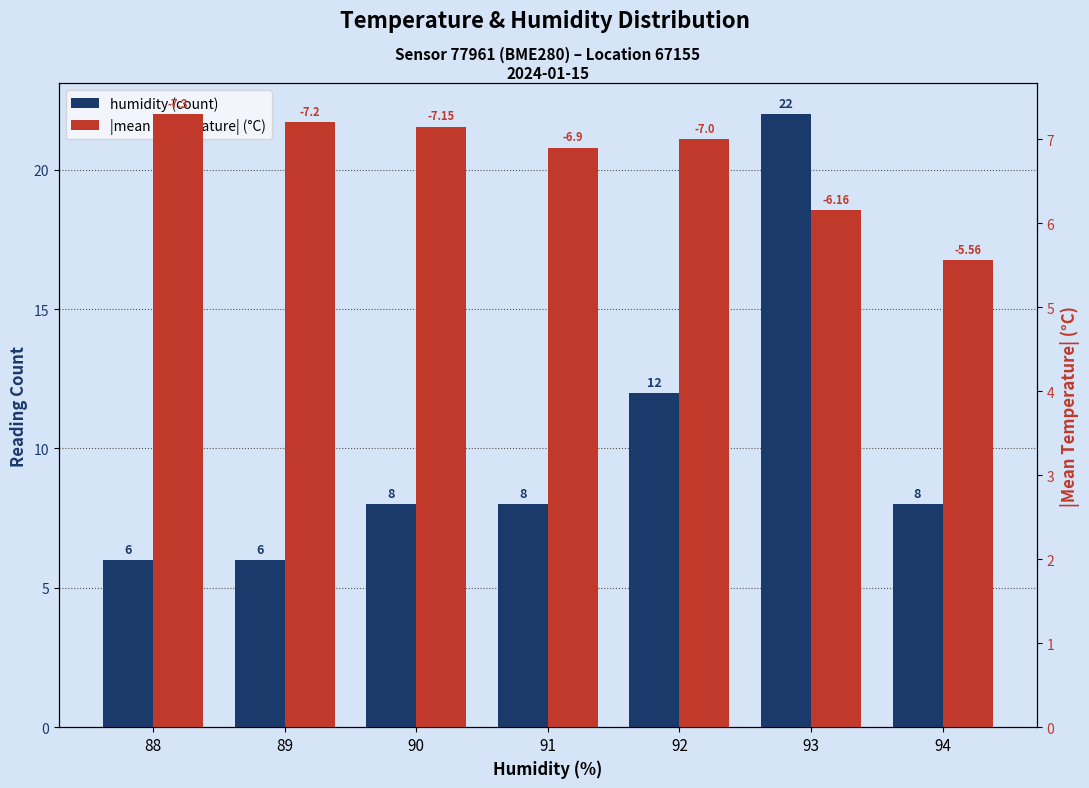

What is the sum of all |mean temperature| (°C) values?

47.3